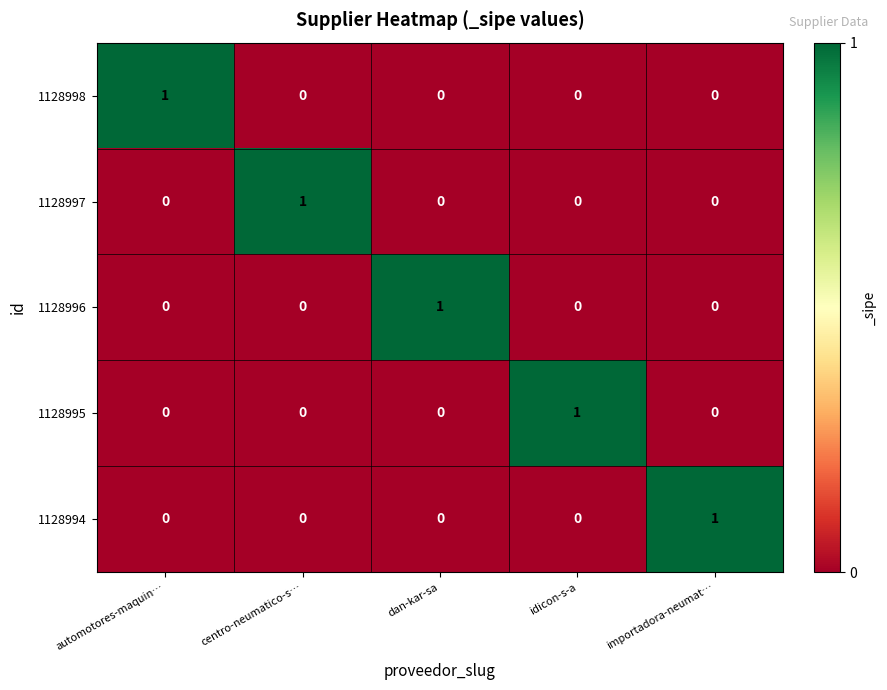

Is it true that 1128994 equals -1 at centro-neumatico-s…?

False